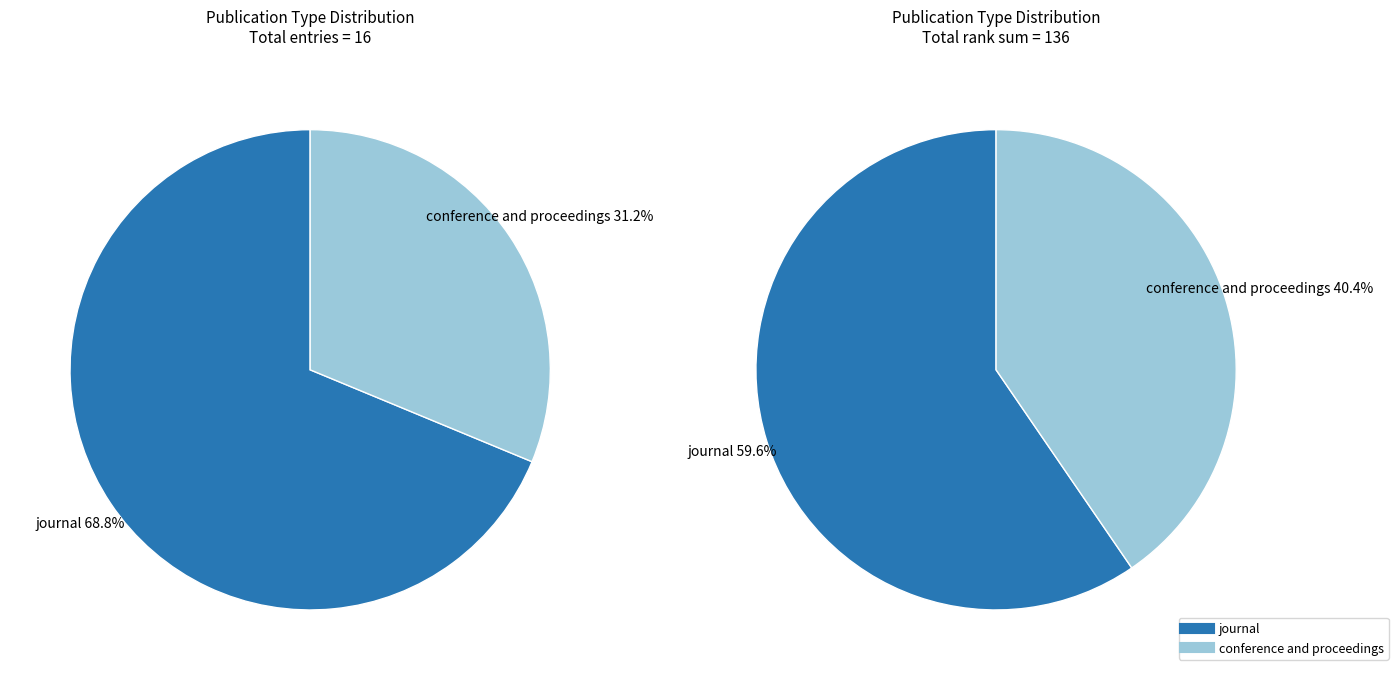

What percentage do conference and proceedings and journal together represent?

100.0%